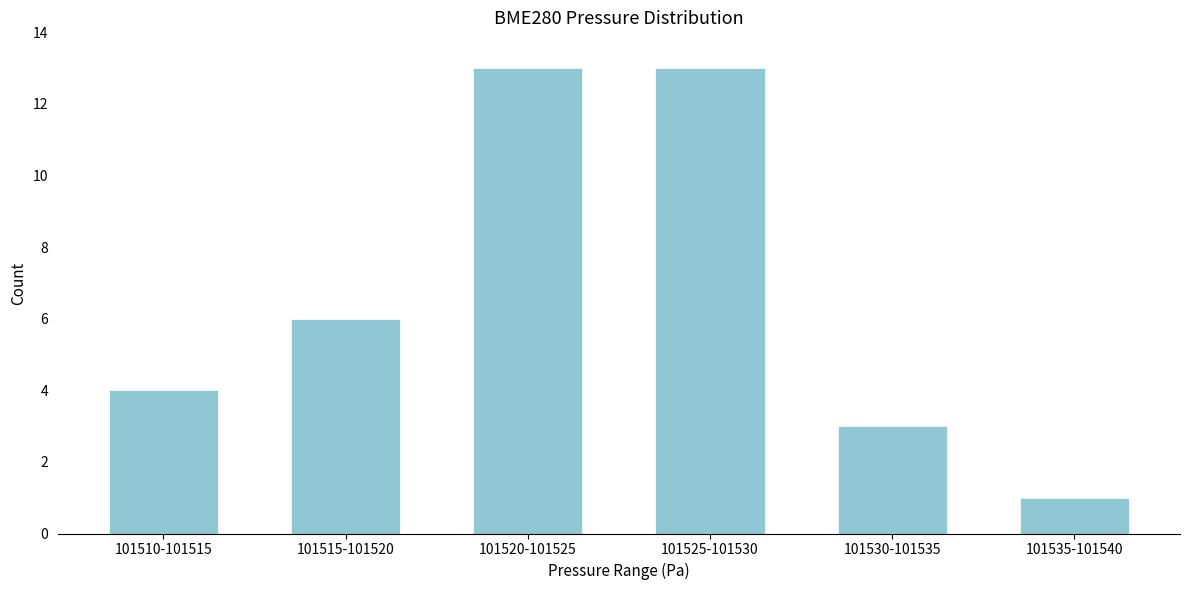

Reading right to left, what are all the values shown in this chart?

1	3	13	13	6	4